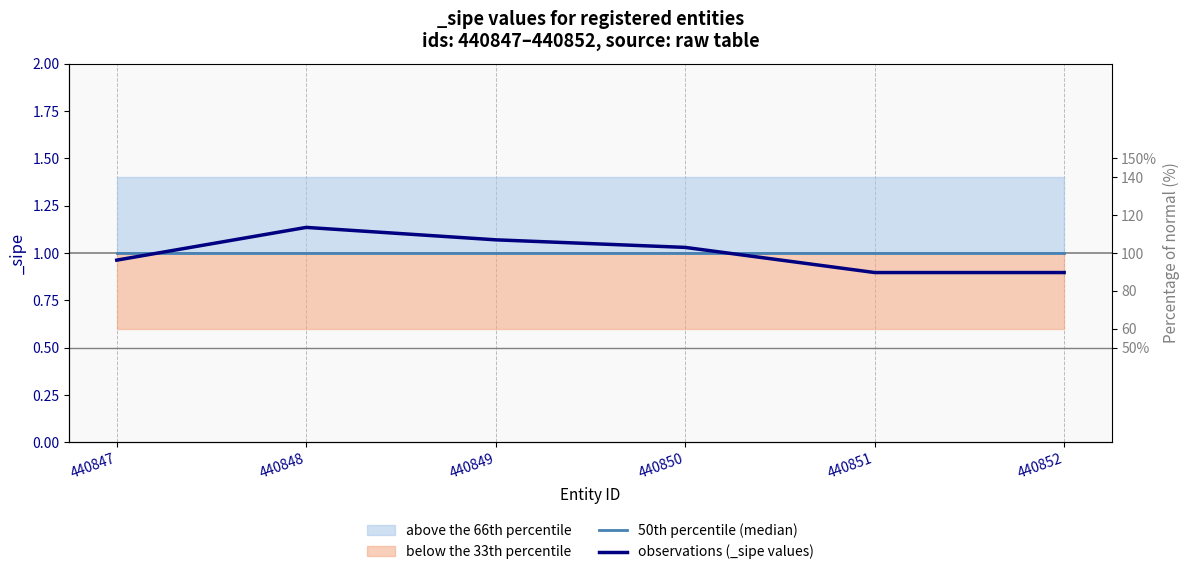

How many intersections are there between observations (_sipe values) and 50th percentile (median)?

2